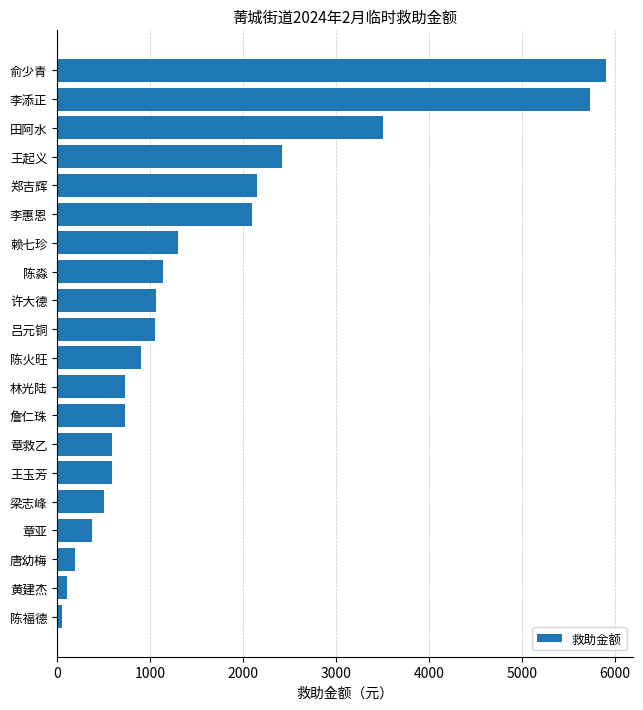

Is it true that the value at 王起义 is 2414?

True